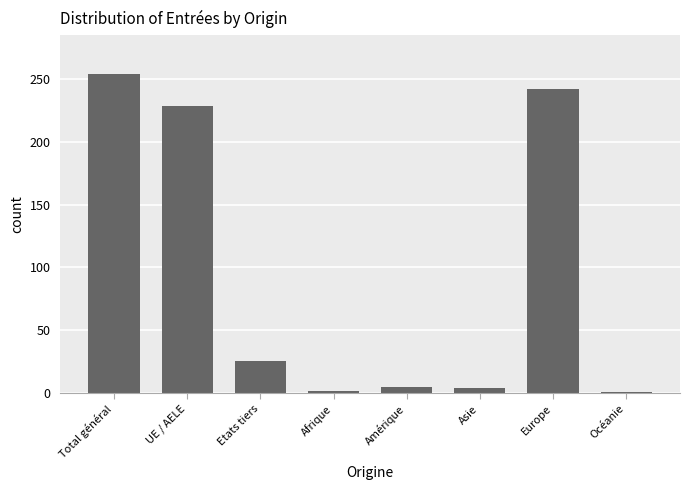

Approximately how many times larger is the value at Total général compared to UE / AELE?

1.1